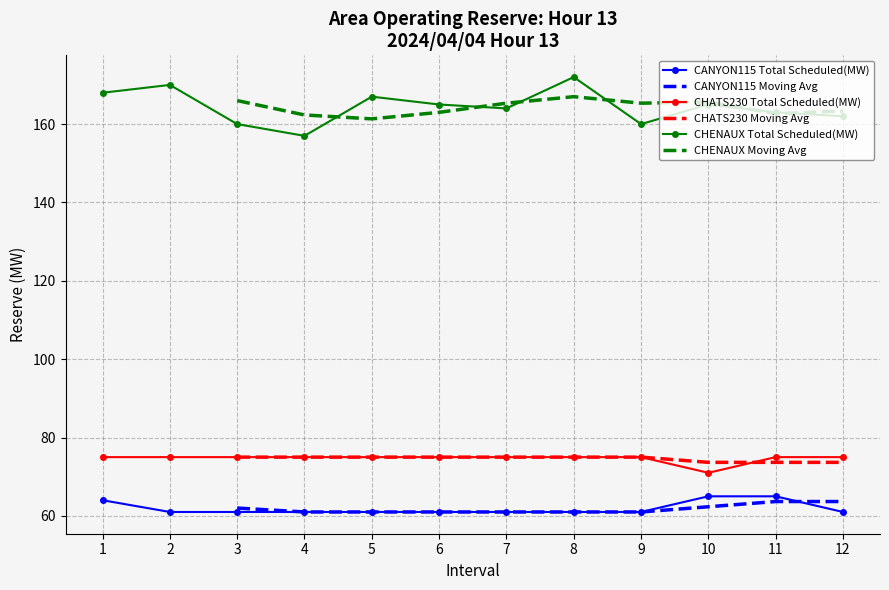

What is the value of the CHATS230 Total Scheduled(MW) point at the 9th from the left?

75